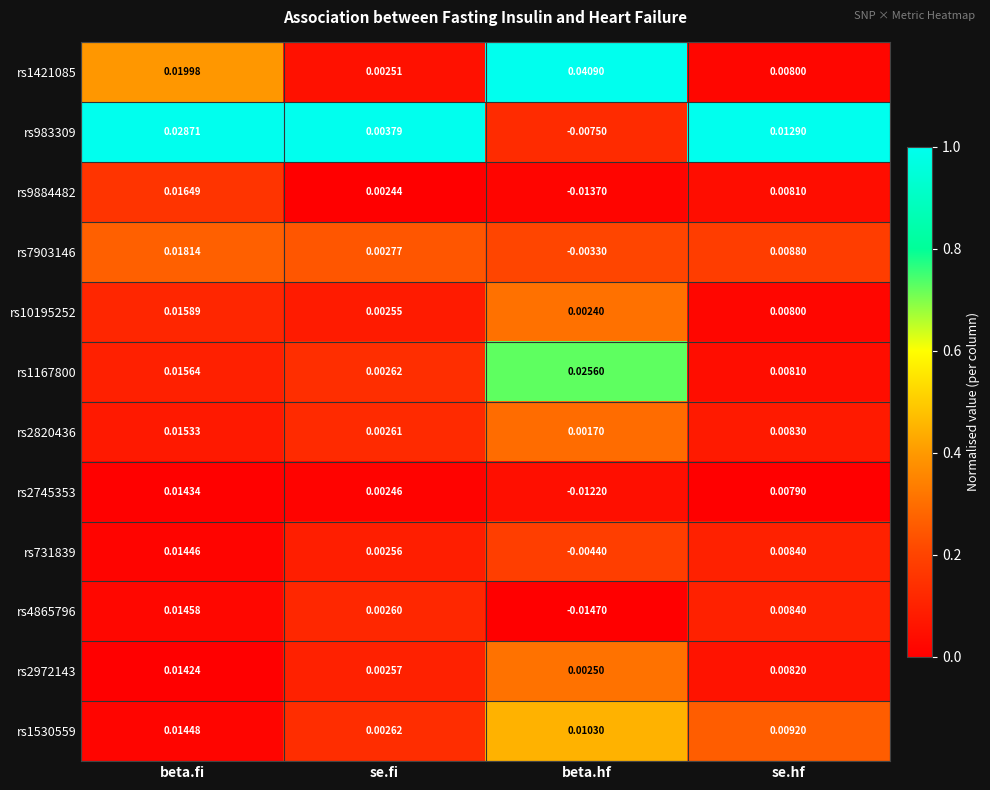

List the labels in order of rs731839 value, smallest first.

beta.hf, se.fi, se.hf, beta.fi